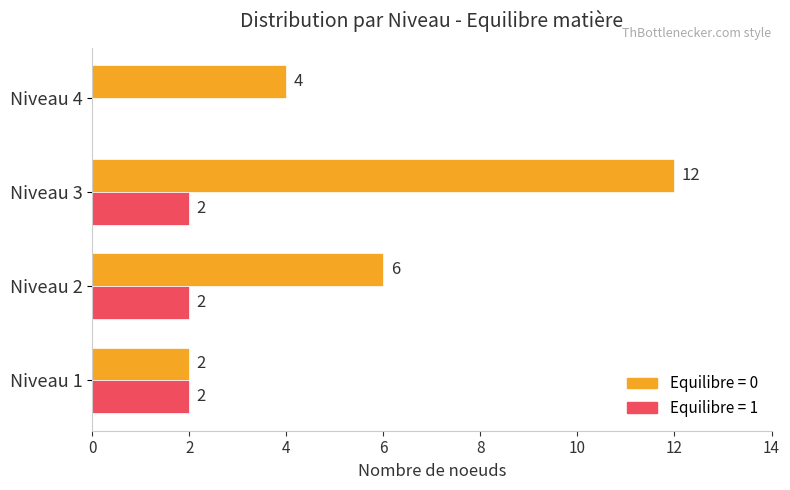

At which category is the sum across all series the highest?

Niveau 3